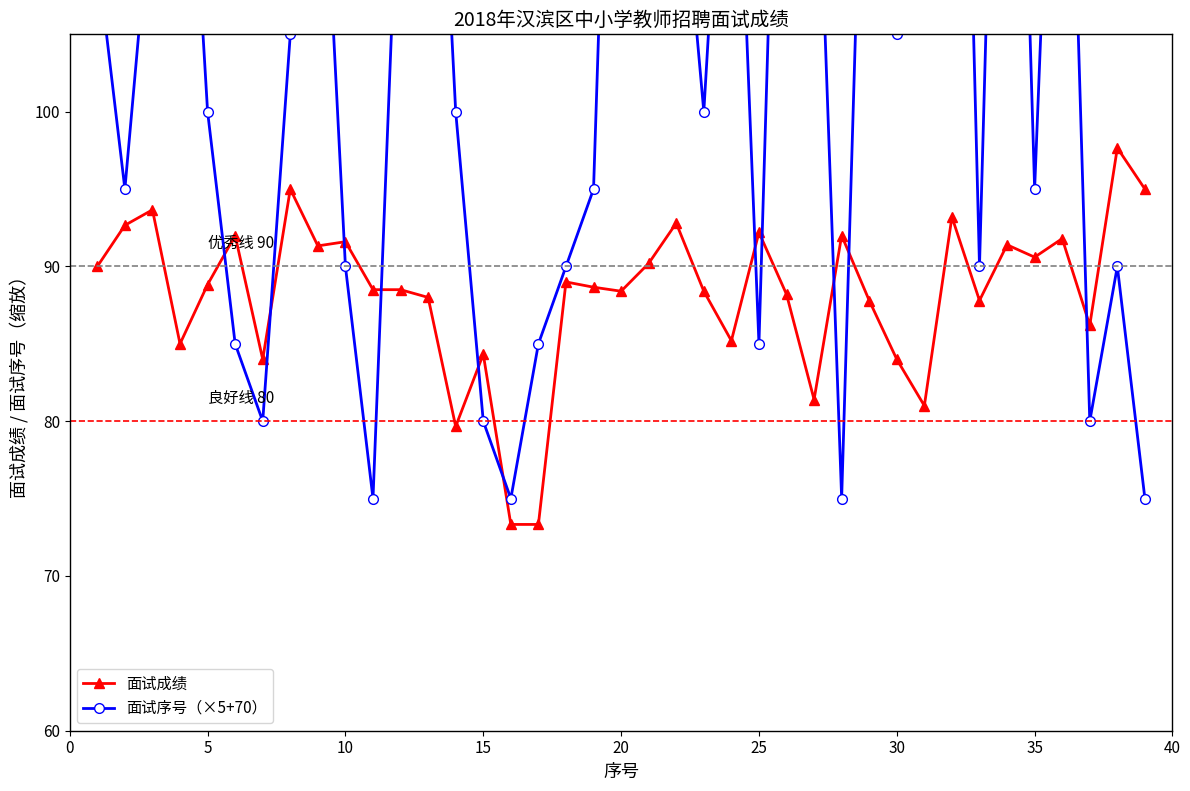

True or false: 面试成绩 has a value of 90.6 at 35.

True